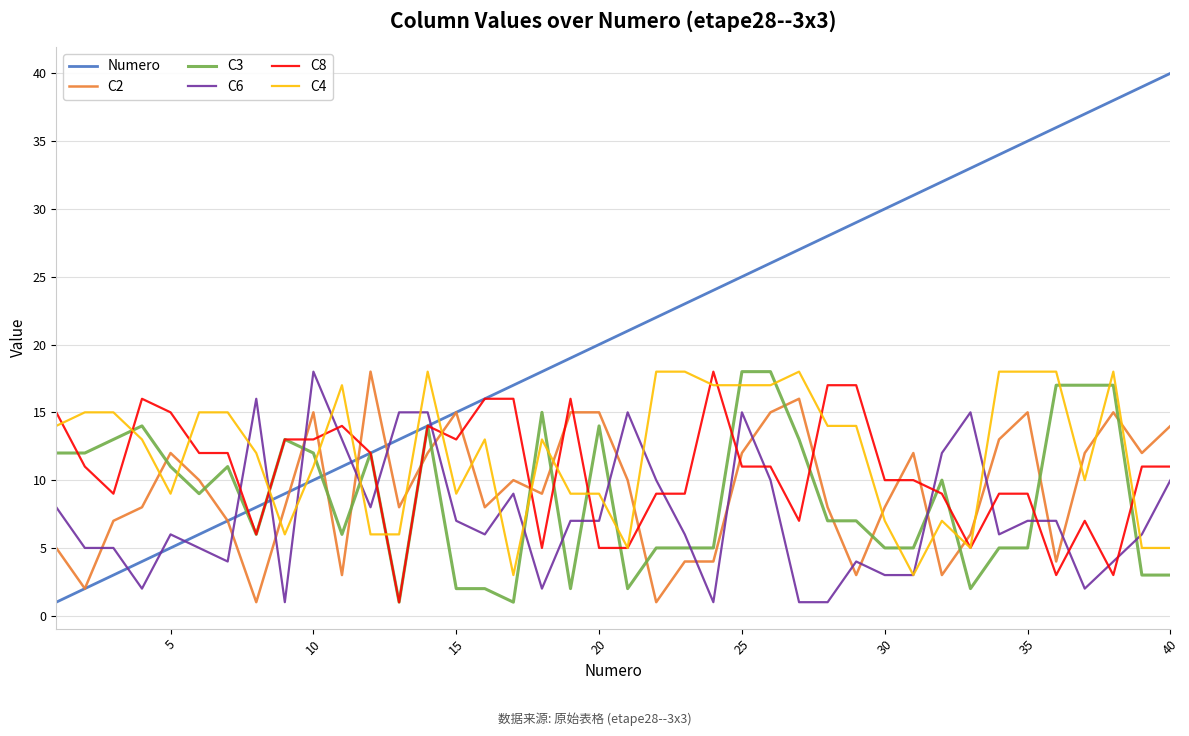

Which series has the largest range (max minus min)?

Numero